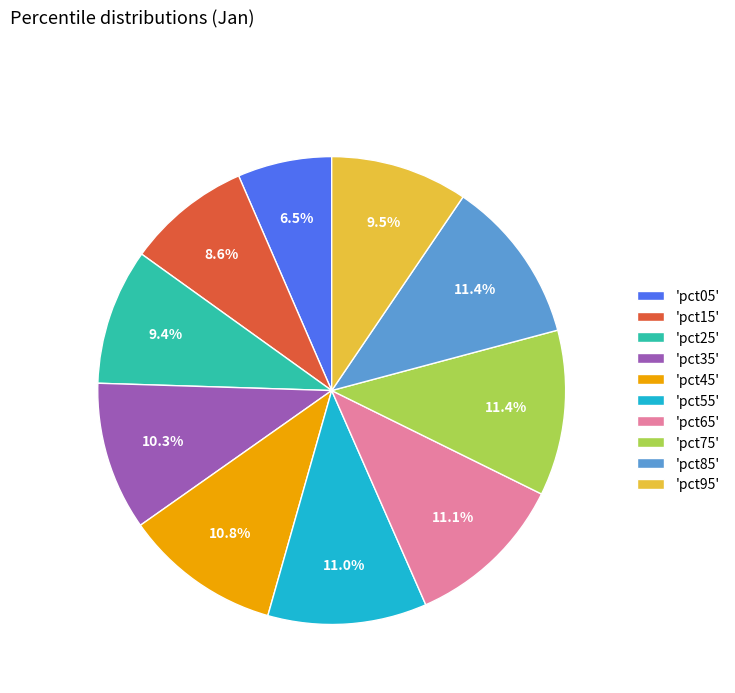

Count the number of slices in the pie.

10